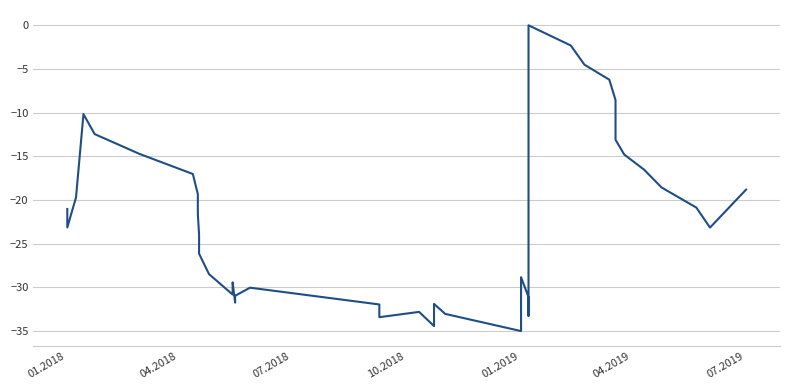

How many values are below -21?

22